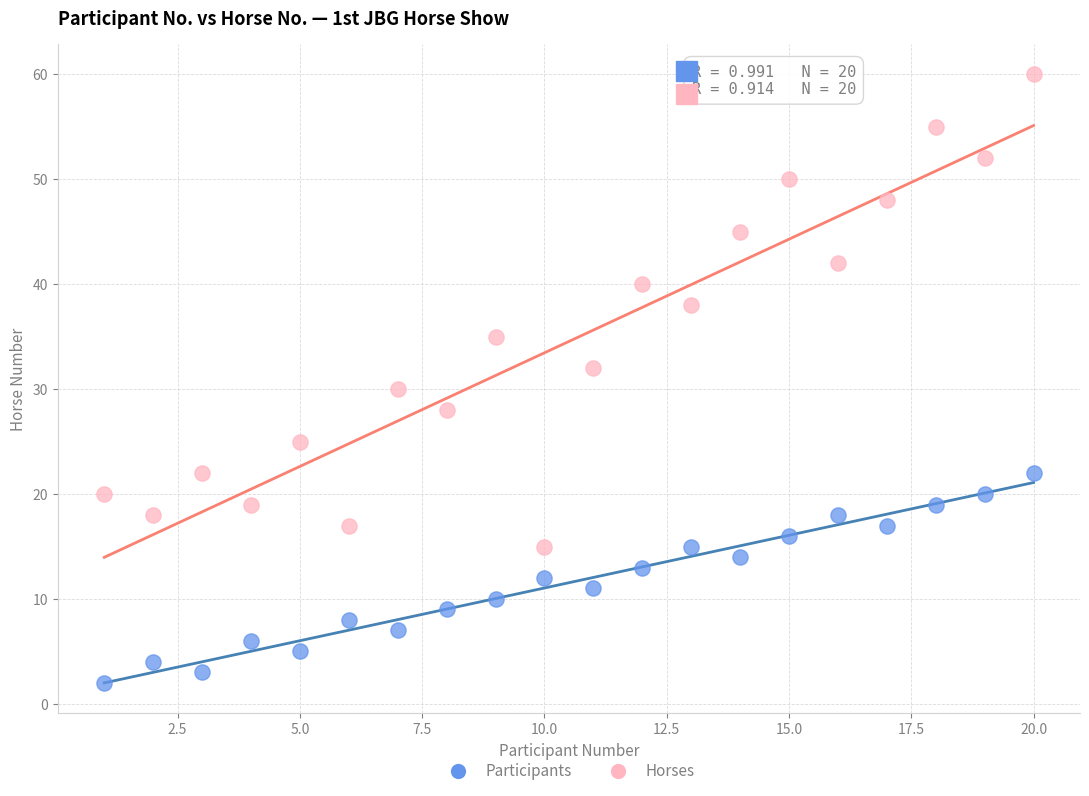

Which series contains the lowest Y value?

Participants